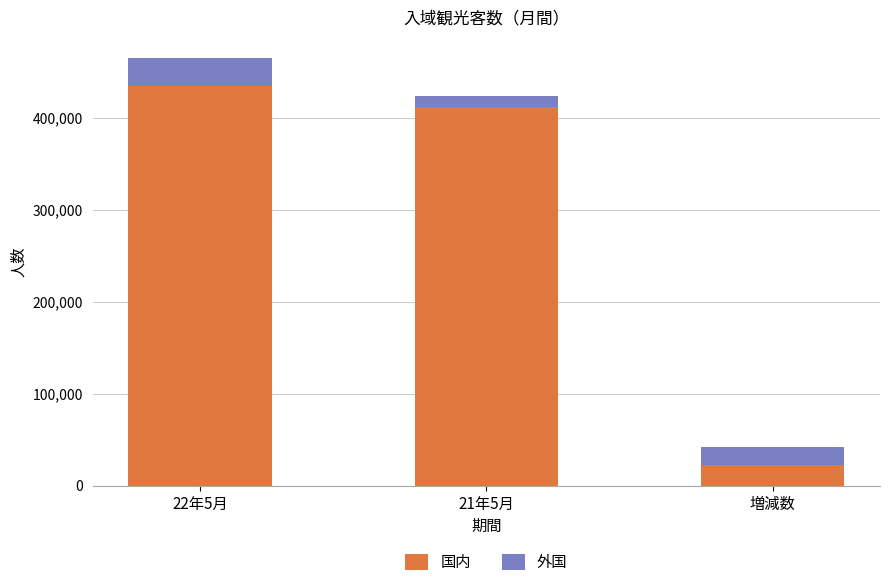

How many values in the 国内 series are below 411600?

1